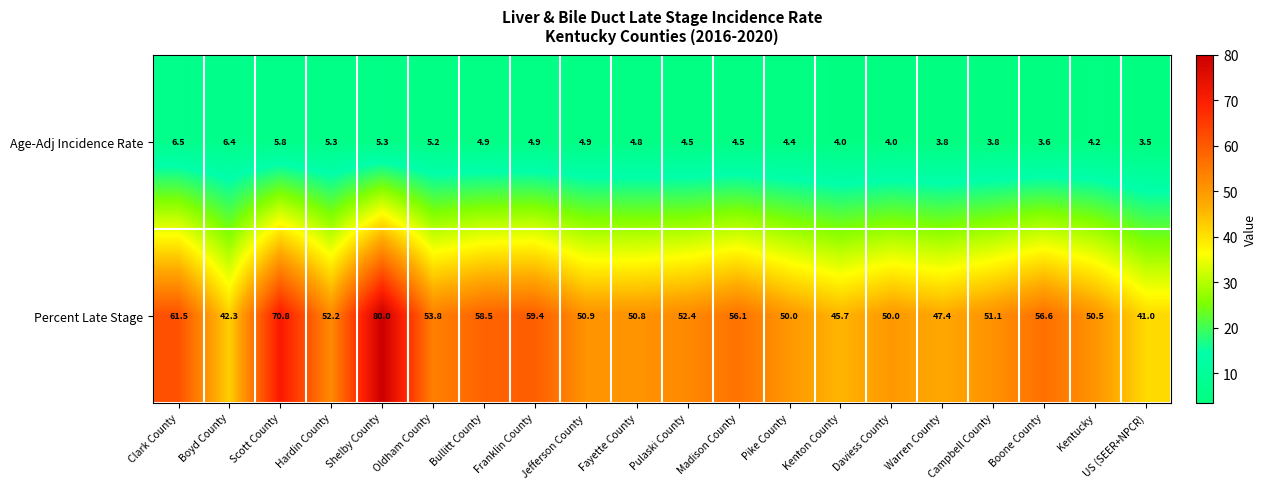

Between Fayette County and Madison County, which series saw the biggest shift?

Percent Late Stage